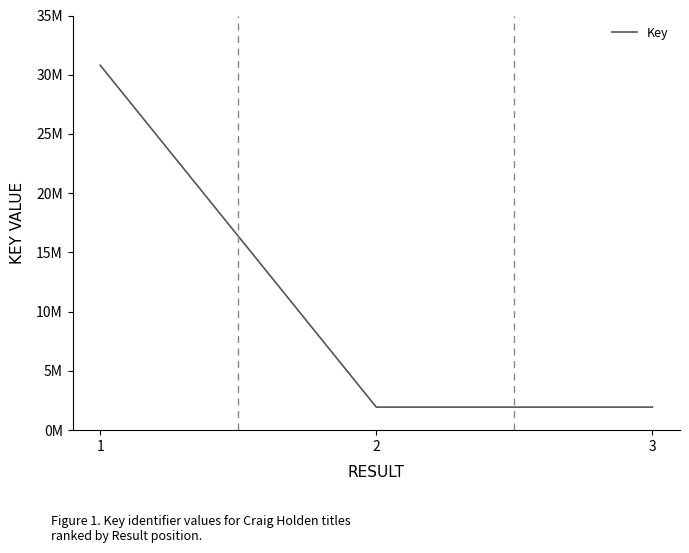

Does the chart have visible grid lines?

No